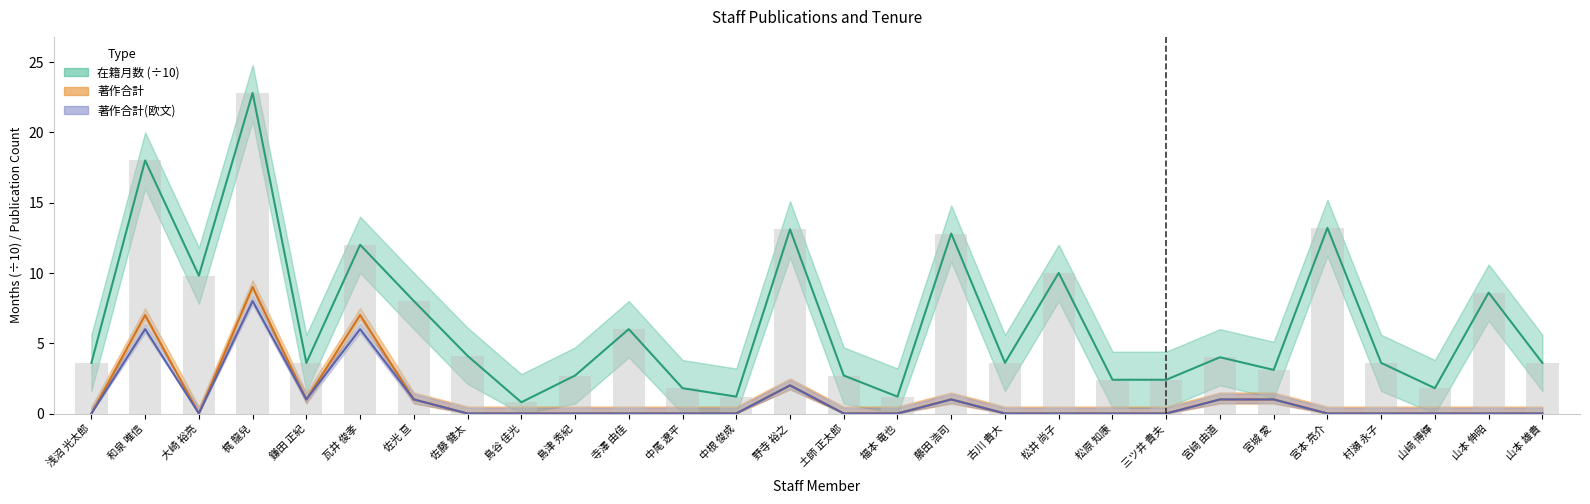

What is the sum of all 在籍月数 values?

180.5